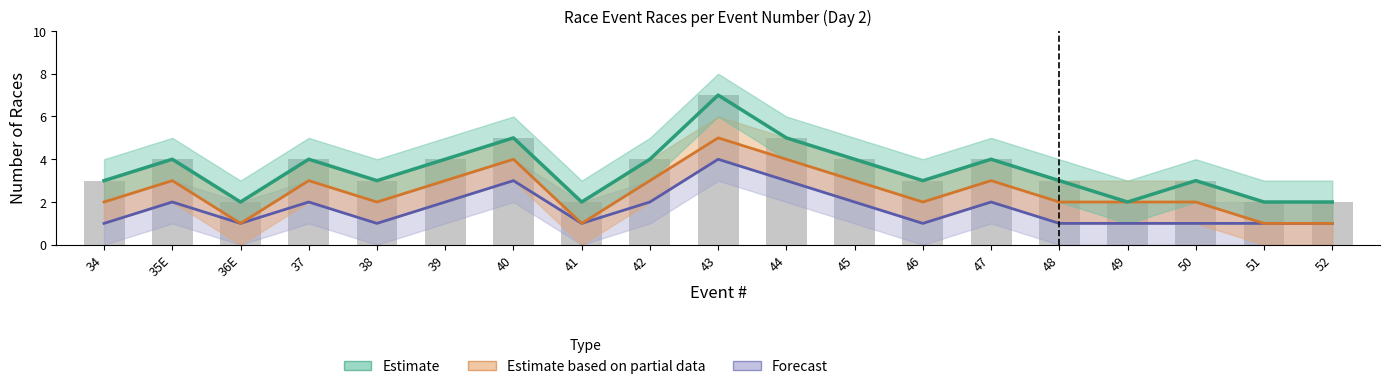

Between 47 and 40, which is larger?

40